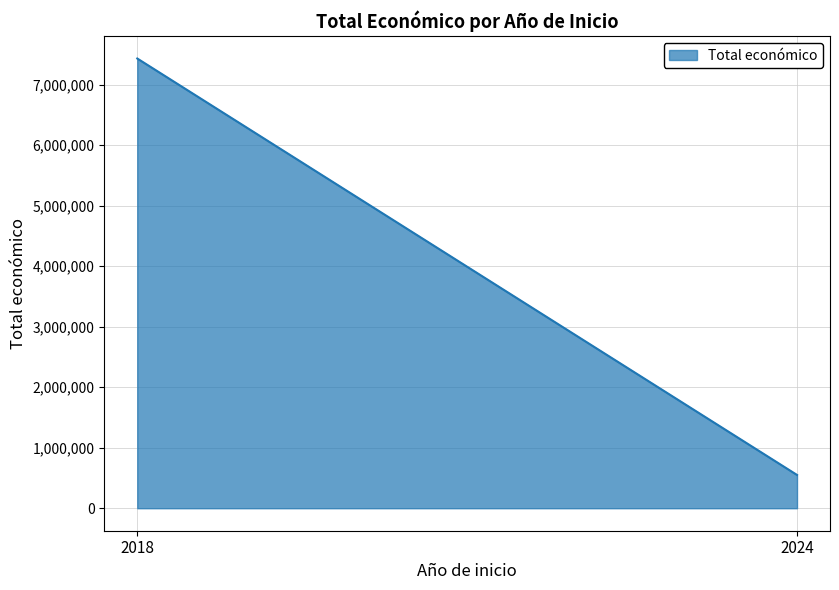

What is the maximum value shown in the chart?

7429975